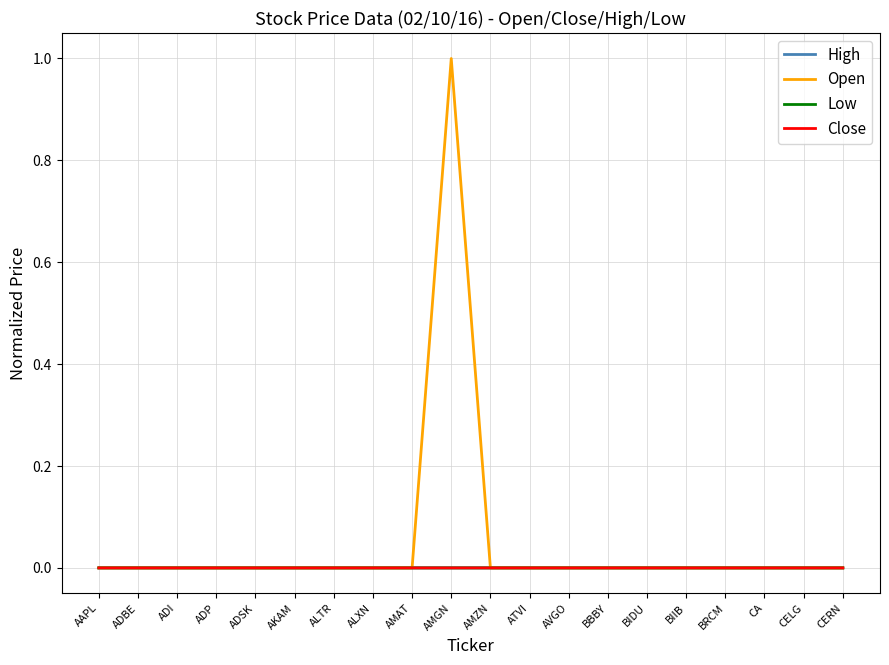

Which series has the widest spread of values?

Open